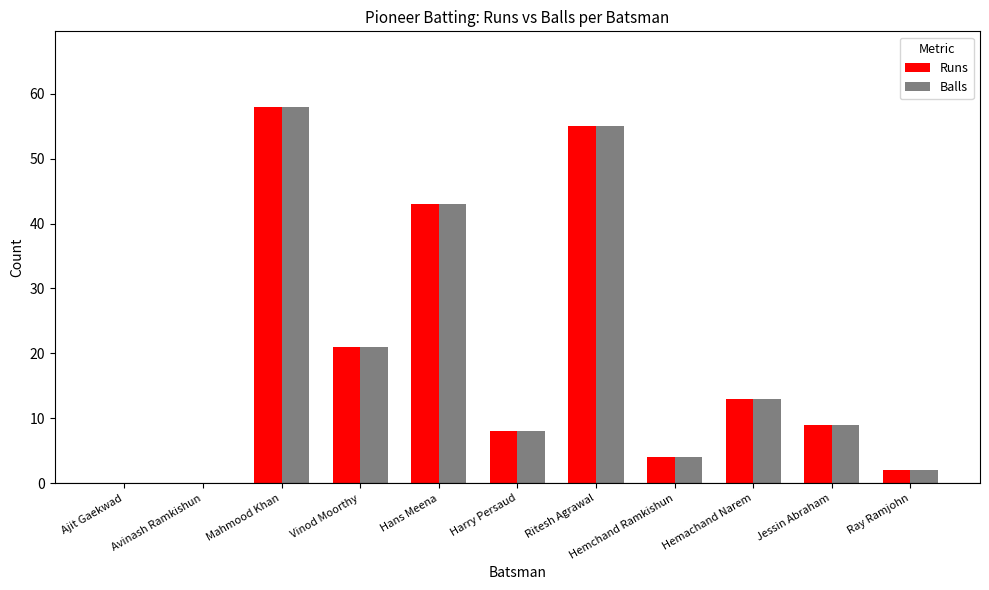

What are all the series names shown in the legend?

Runs, Balls